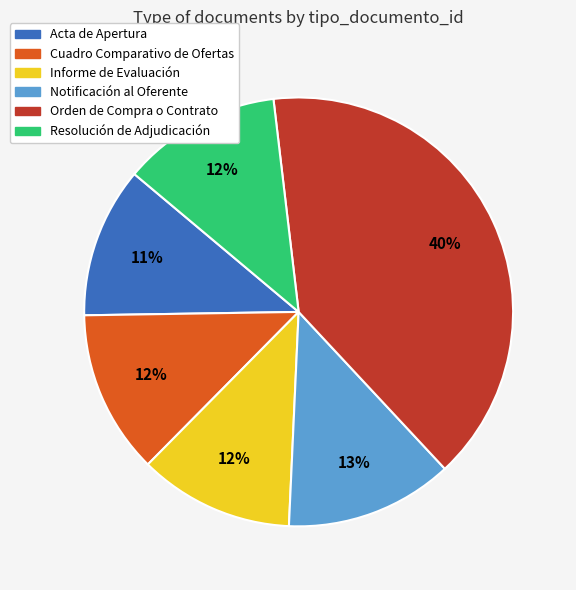

To the nearest percent, what portion does Informe de Evaluación represent?

12%